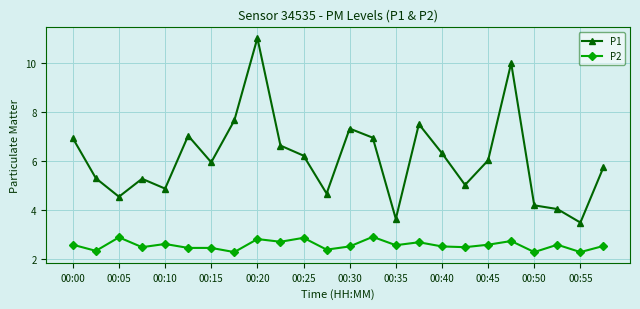

What is the value of the P1 point at the 16th from the left?

7.5